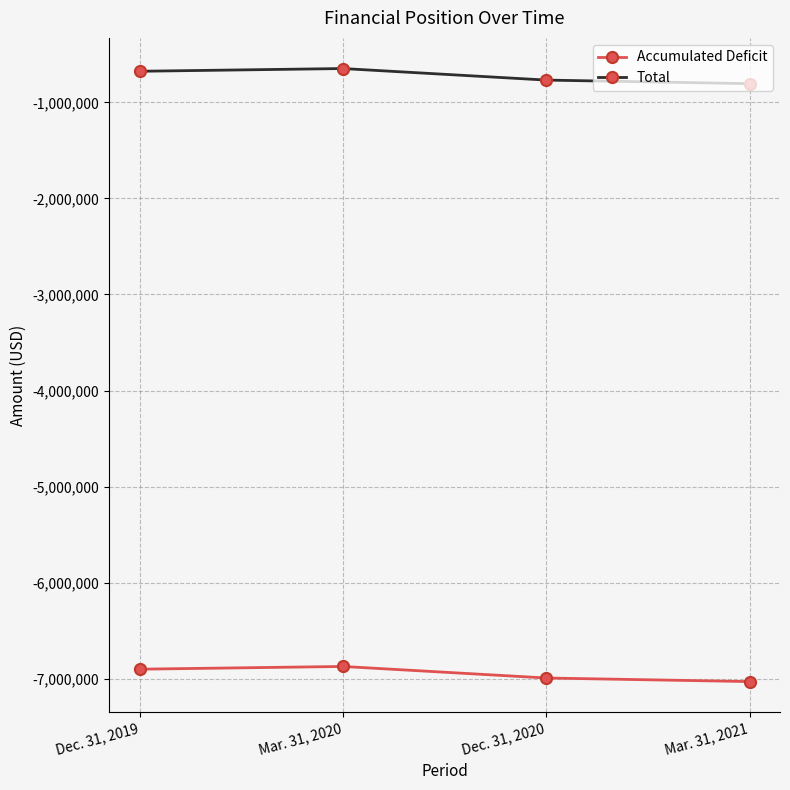

Count the number of categories in the chart.

4